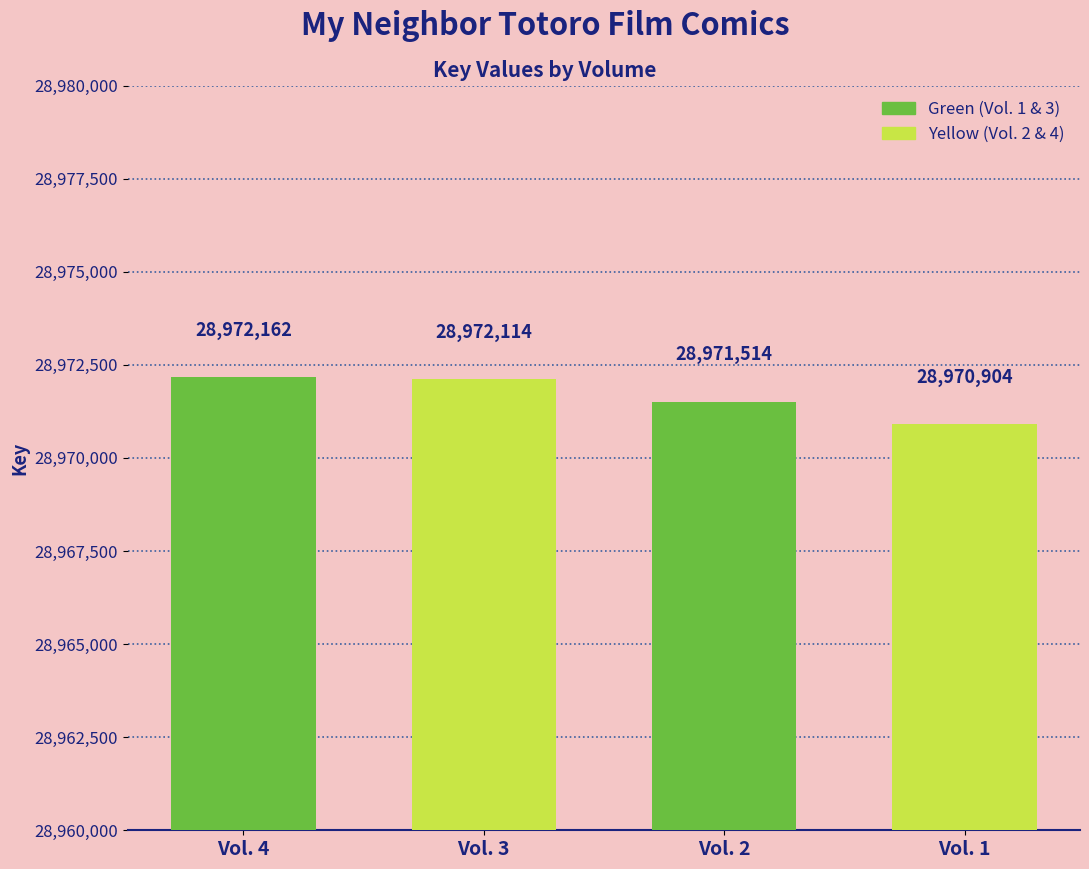

Rank the categories by value from lowest to highest.

Vol. 1, Vol. 2, Vol. 3, Vol. 4